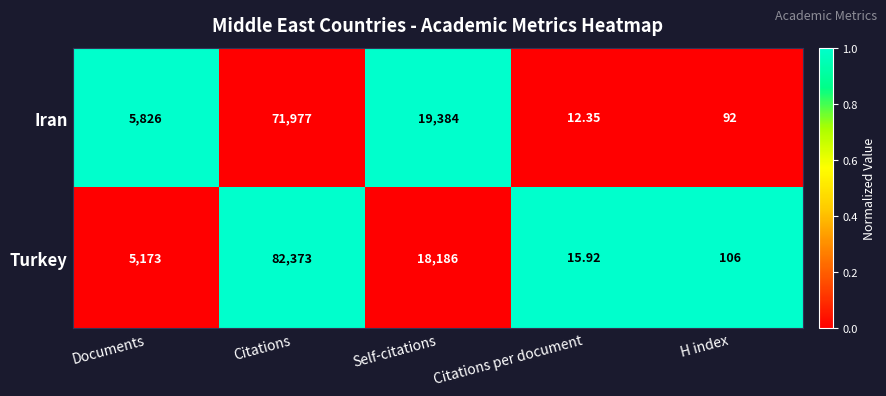

Which series has the largest range (max minus min)?

Turkey